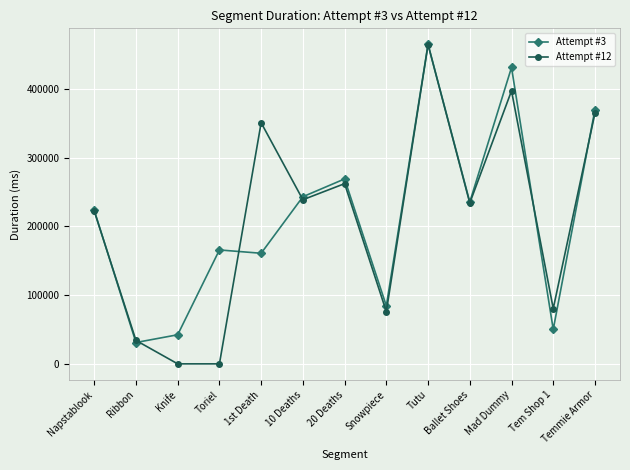

What is the value of the Attempt #3 point at the 3rd from the left?

42335